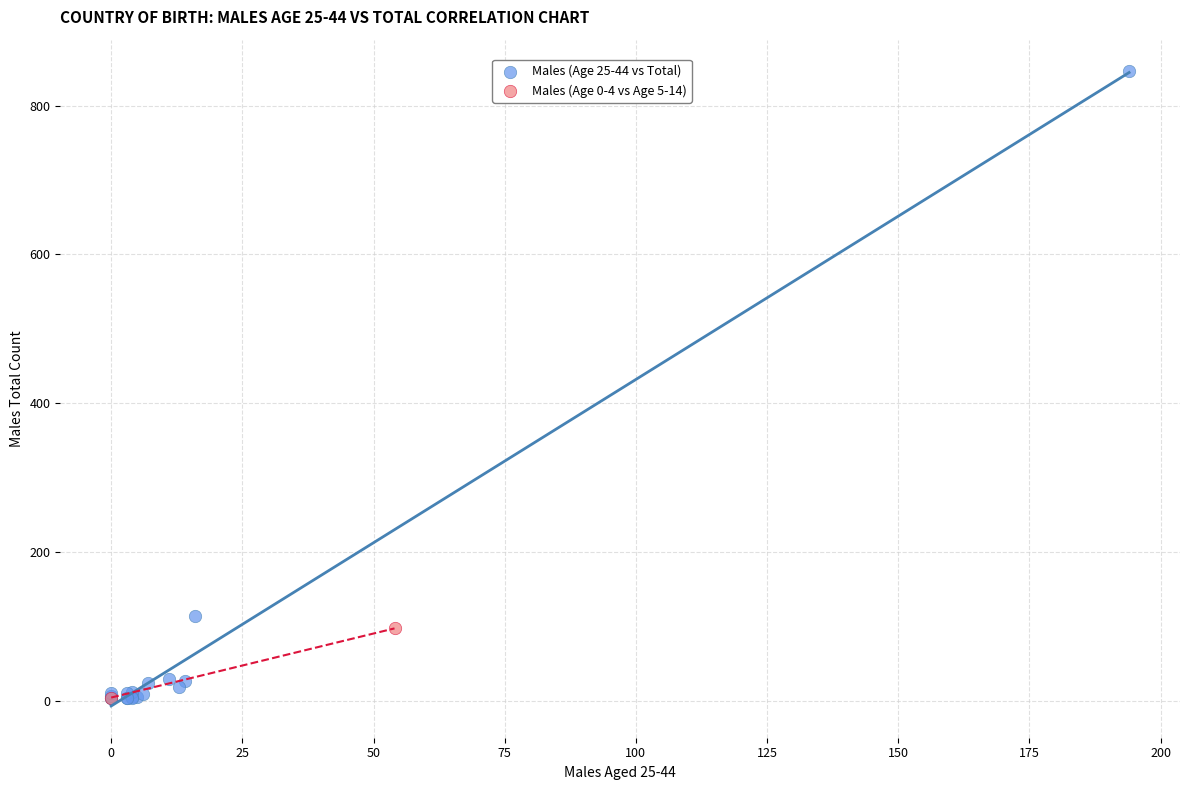

What are all the series names shown in the legend?

Males (Age 25-44 vs Total), Males (Age 0-4 vs Age 5-14)